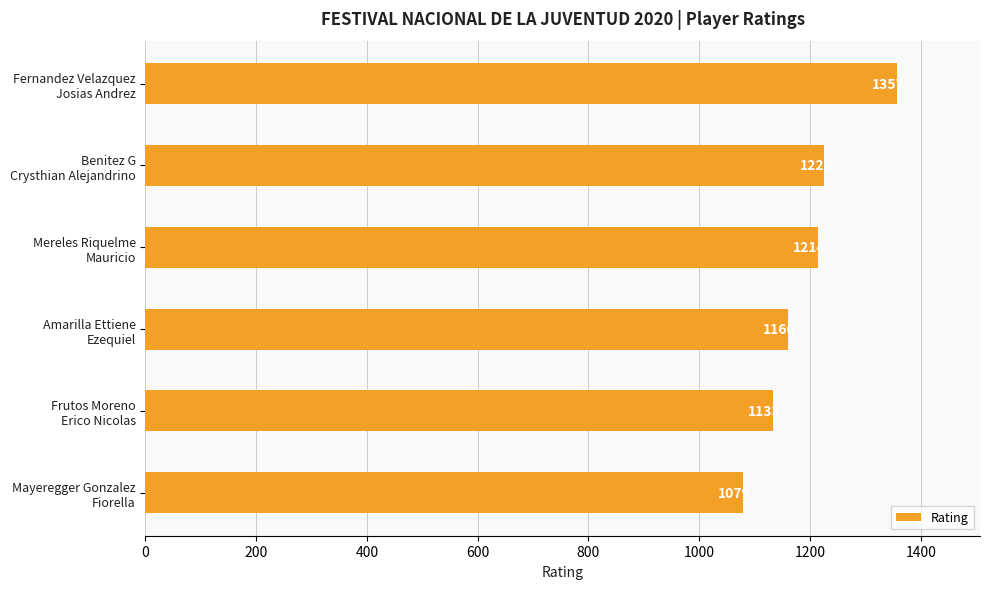

What is the difference between the second highest and minimum values?

147